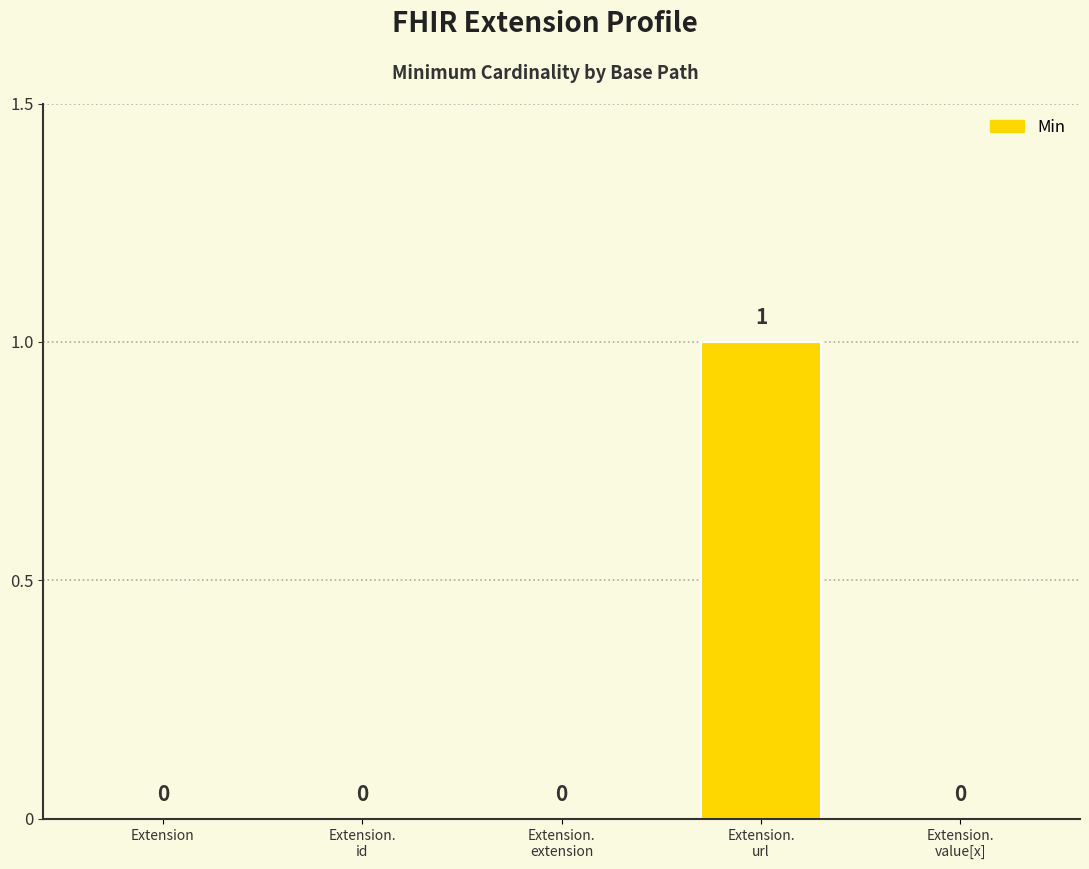

Reading left to right, what are all the values shown in this chart?

Extension=0	Extension.
id=0	Extension.
extension=0	Extension.
url=1	Extension.
value[x]=0